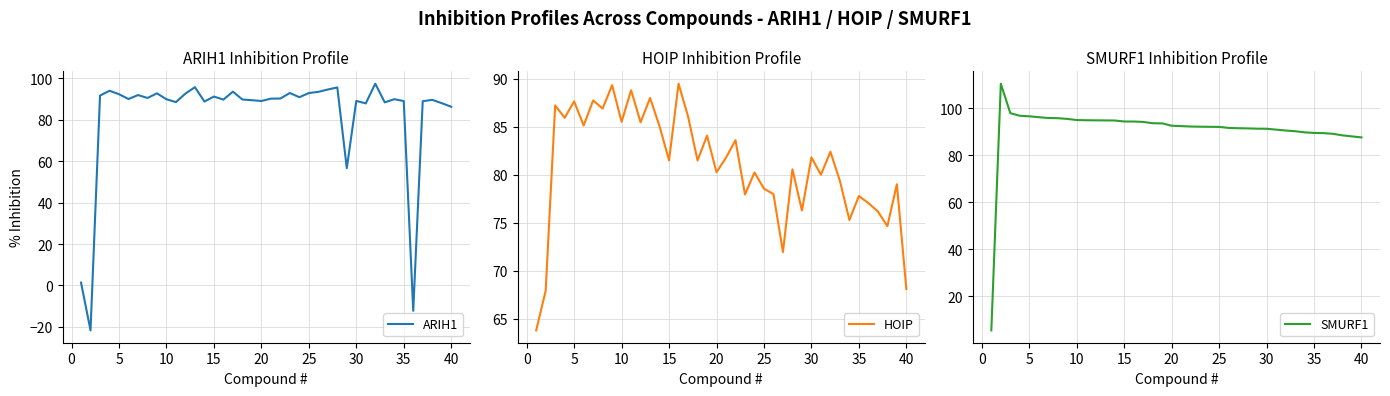

List the series in order of their peak value, lowest first.

HOIP, ARIH1, SMURF1